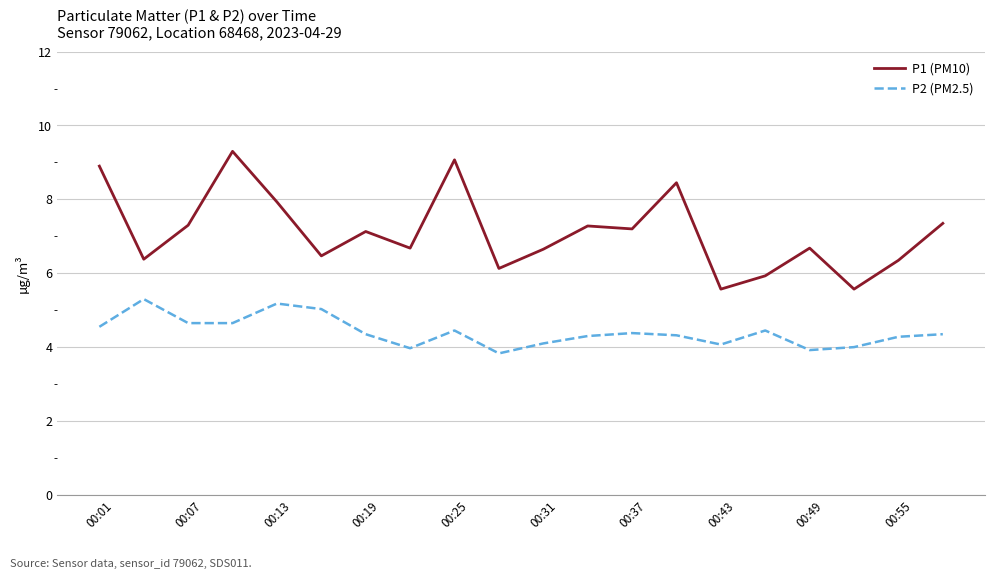

What is the lowest value of the P1 (PM10) series?

5.6